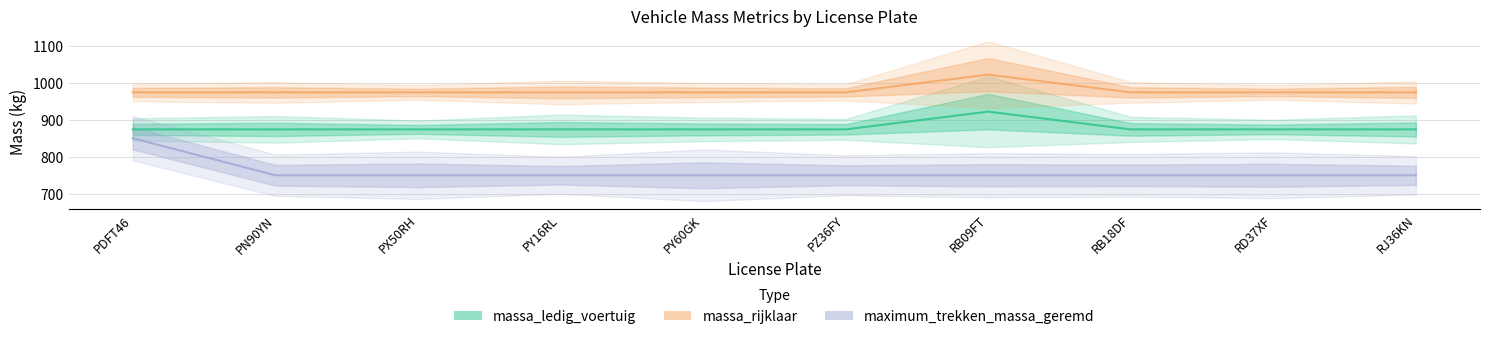

What is the sum of the massa_rijklaar values at RJ36KN and RB09FT?

1996